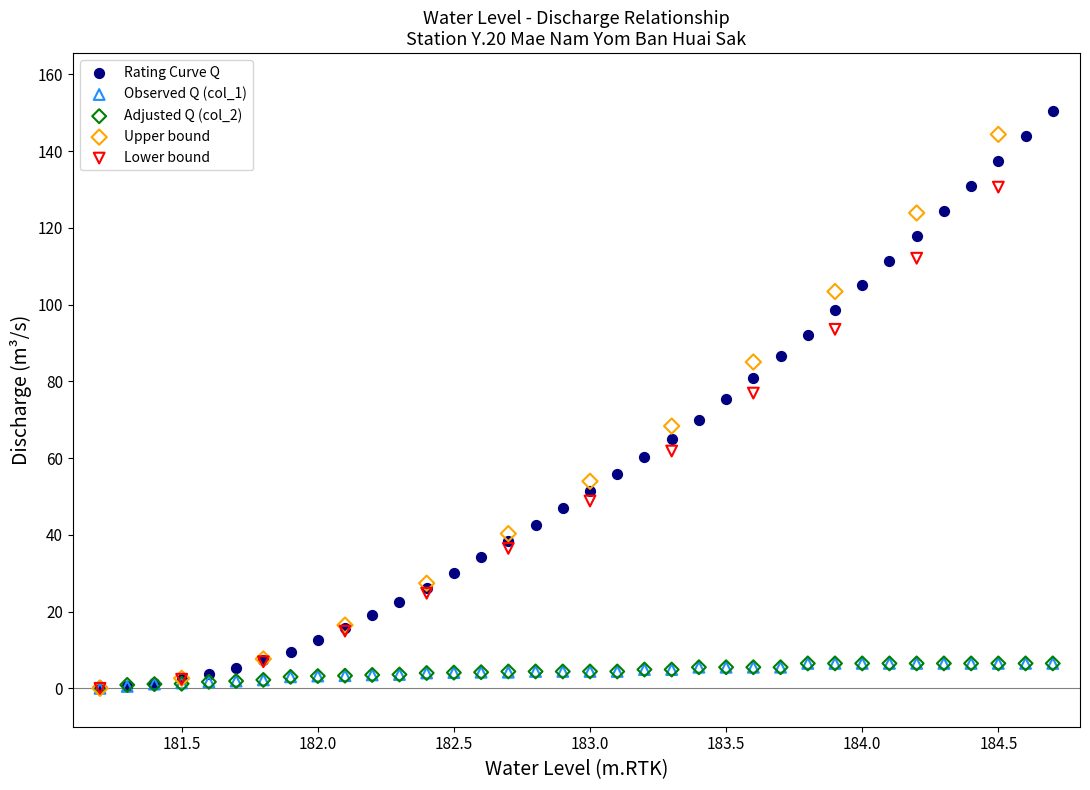

Which series has the widest spread of Y values?

Rating Curve Q